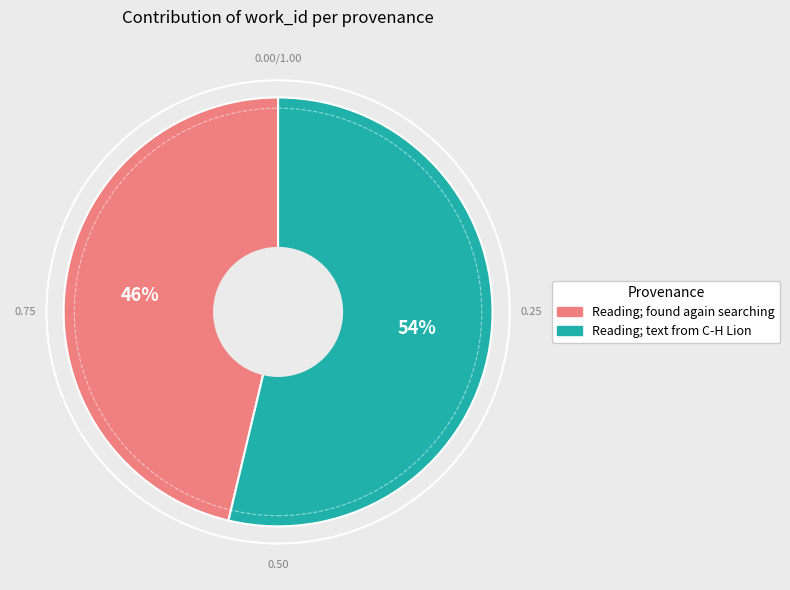

Do Reading; text from C-H Lion and Reading; found again searching together represent more than half of the pie?

Yes